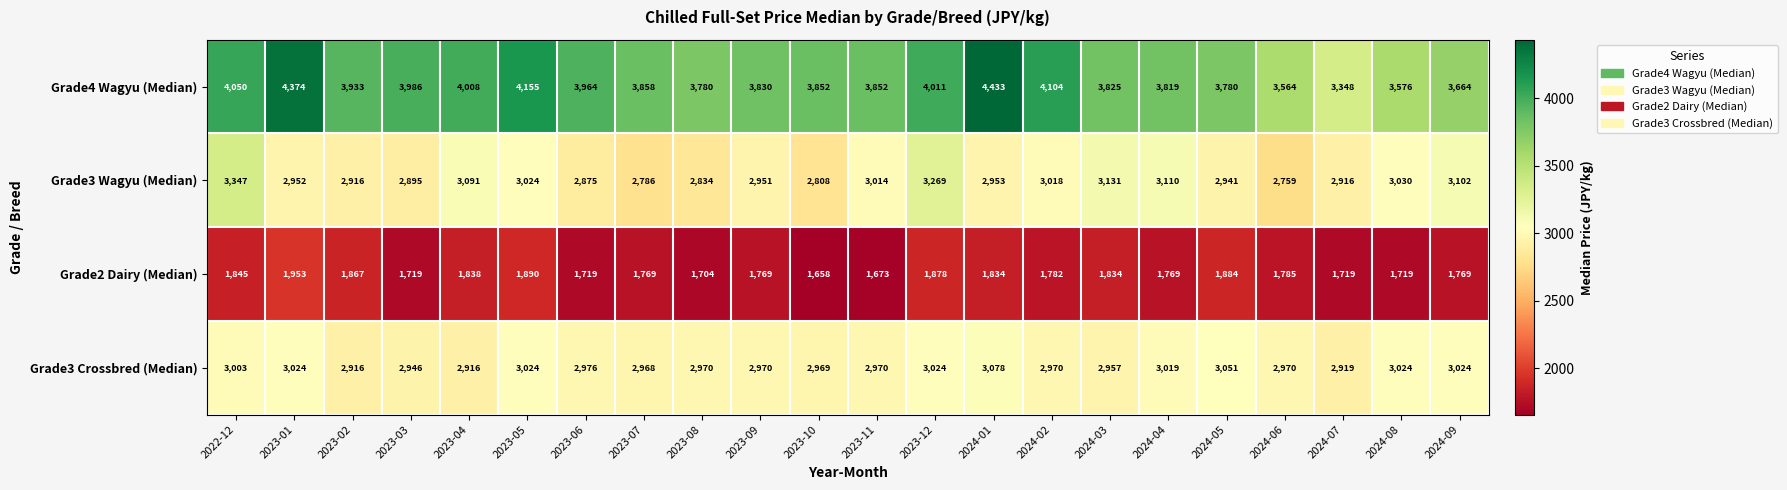

Where does the Grade3 Wagyu (Median) series first go above 2953?

2022-12